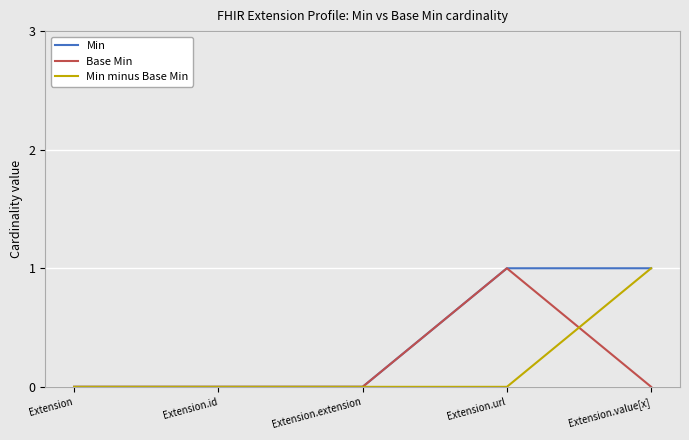

Is the value of Base Min at Extension.value[x] greater than the value of Min at Extension.url?

No